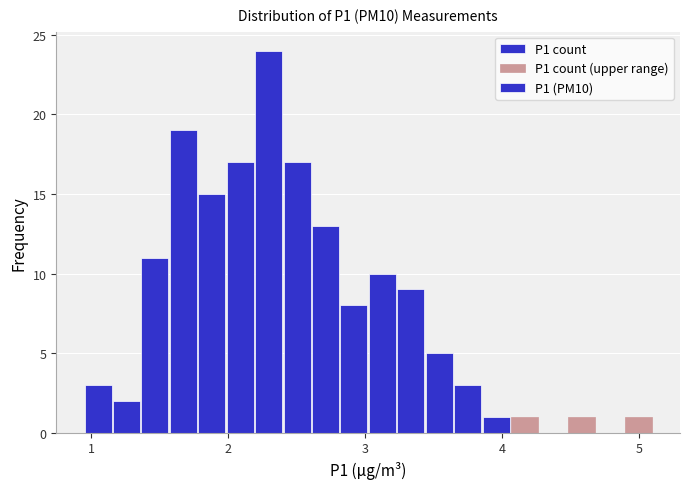

Read against the x-axis, roughly where is the centre of the tallest bar?

2.3